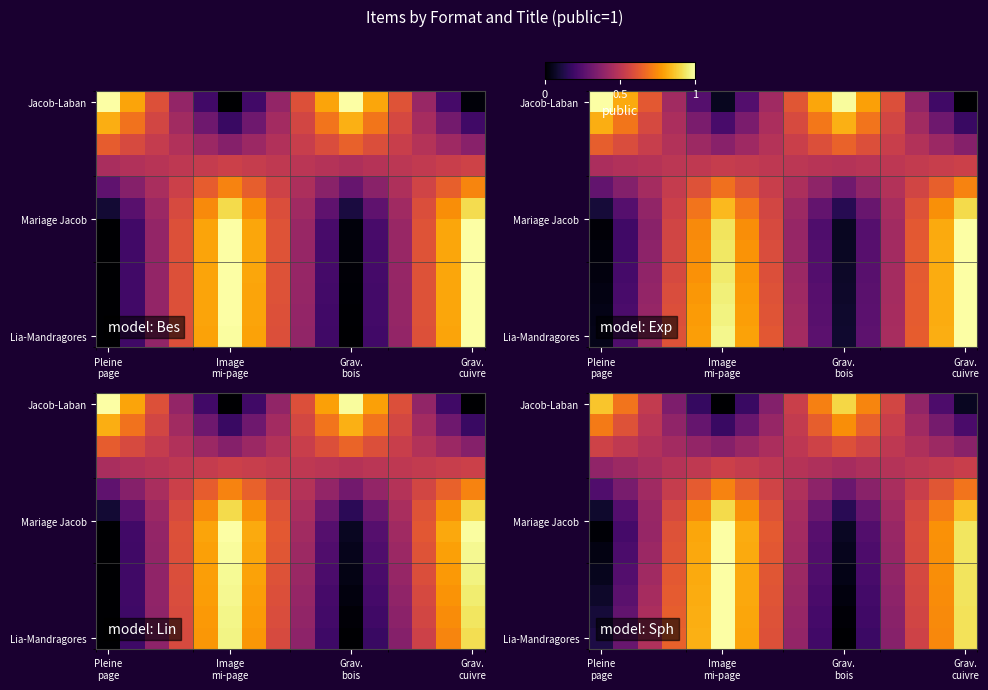

What is the total value across all series at 7?

6.6